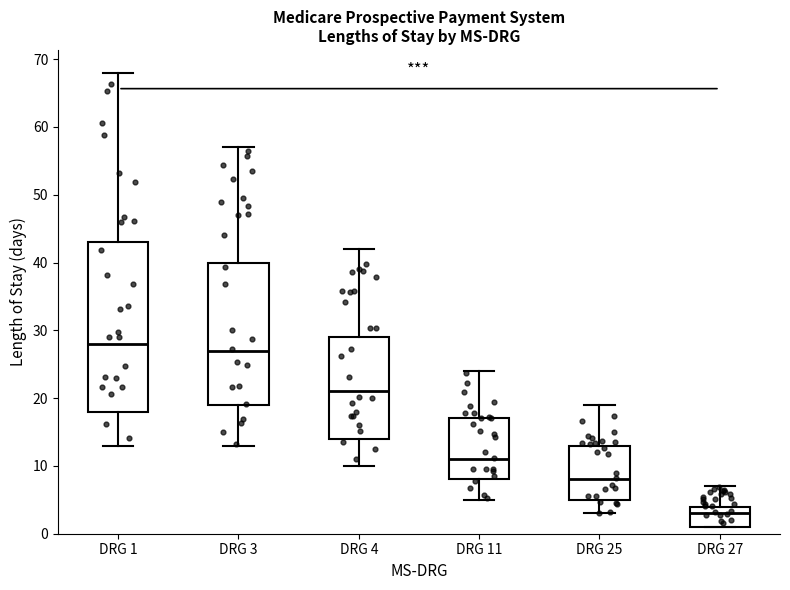

Where is the upper edge of the box for DRG 1 on the y-axis? The values are not printed on the chart, so give them approximately, as read against the axis.

43